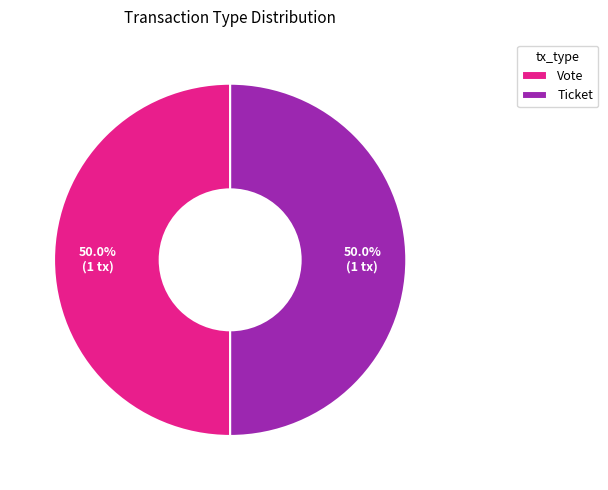

Do Vote and Ticket together represent more than half of the pie?

Yes